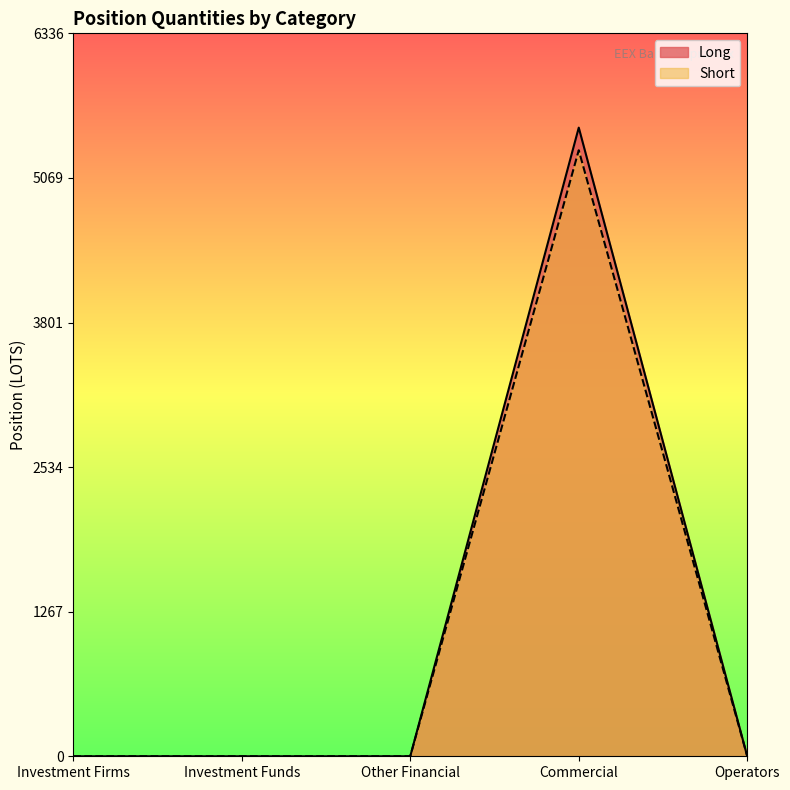

What is the greatest value displayed?

5510.0